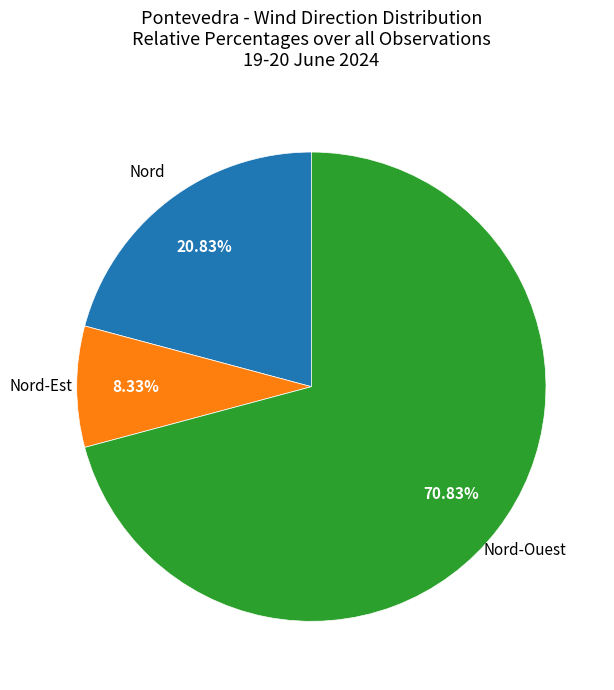

Rank the categories by value from lowest to highest.

Nord-Est, Nord, Nord-Ouest